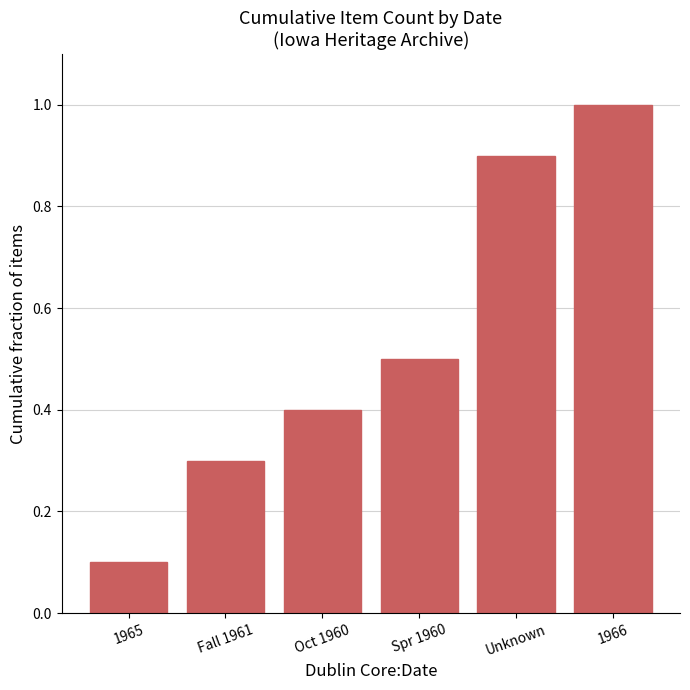

The chart shows a value of 0.5 at Spr 1960. True or false?

True